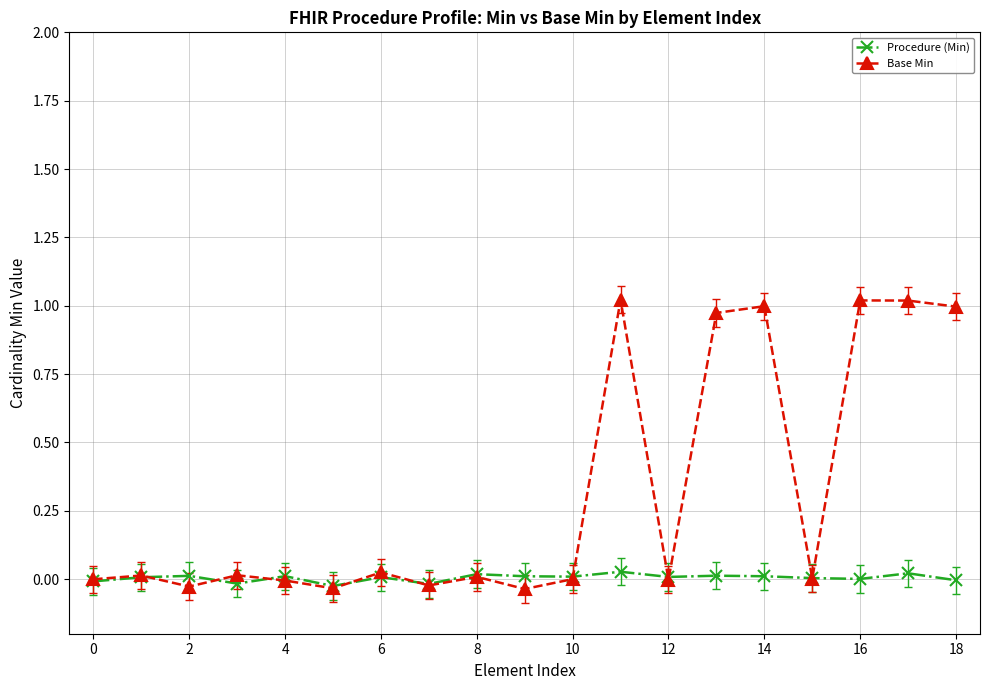

What is the difference between the maximum and minimum values in the Base Min series?

1.1